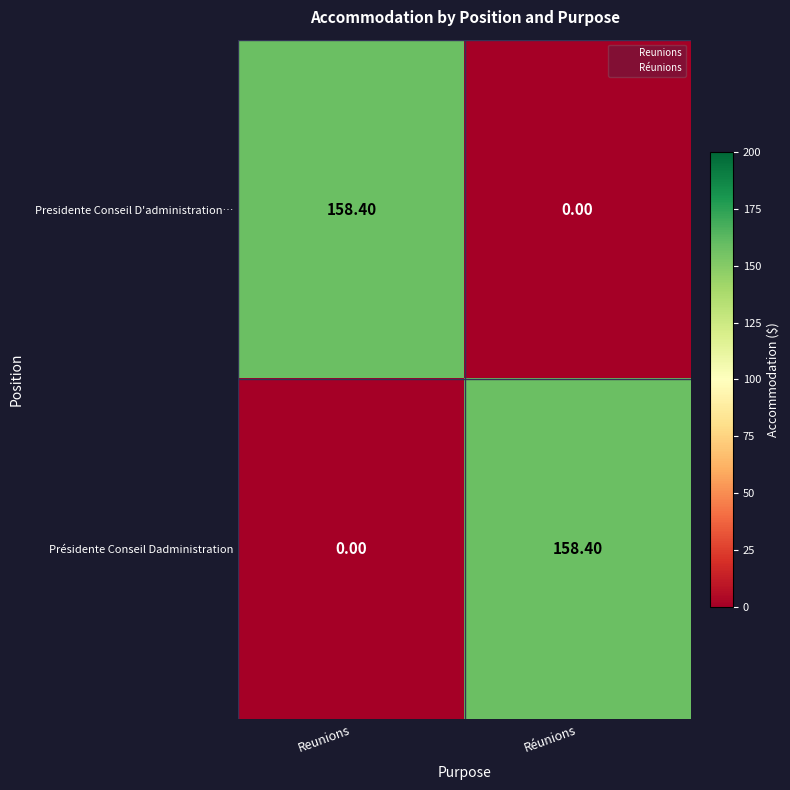

How many values in Présidente Conseil Dadministration are above zero?

1